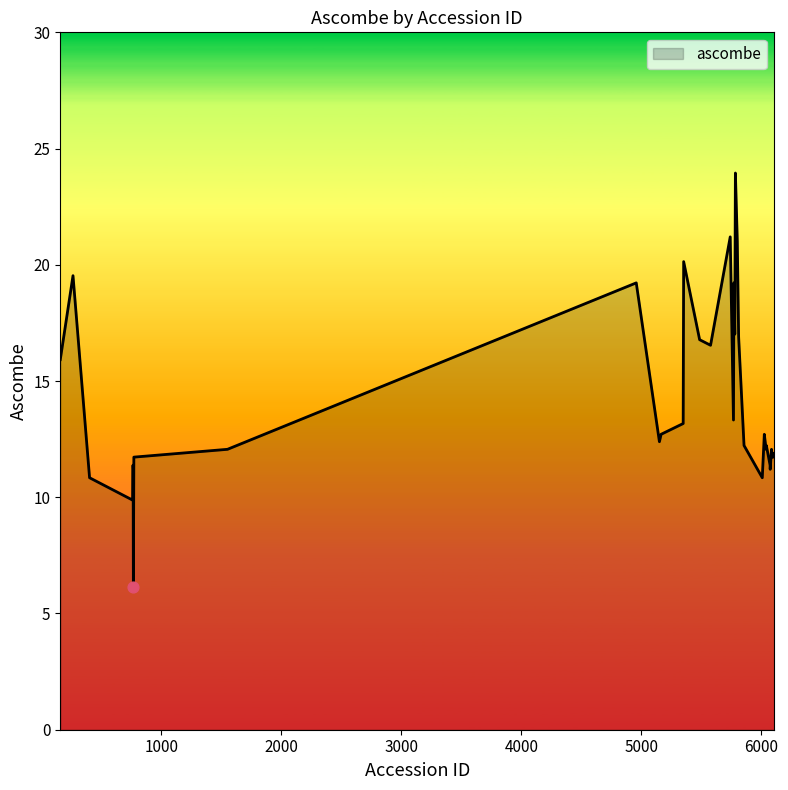

What is the smallest value displayed?

6.1